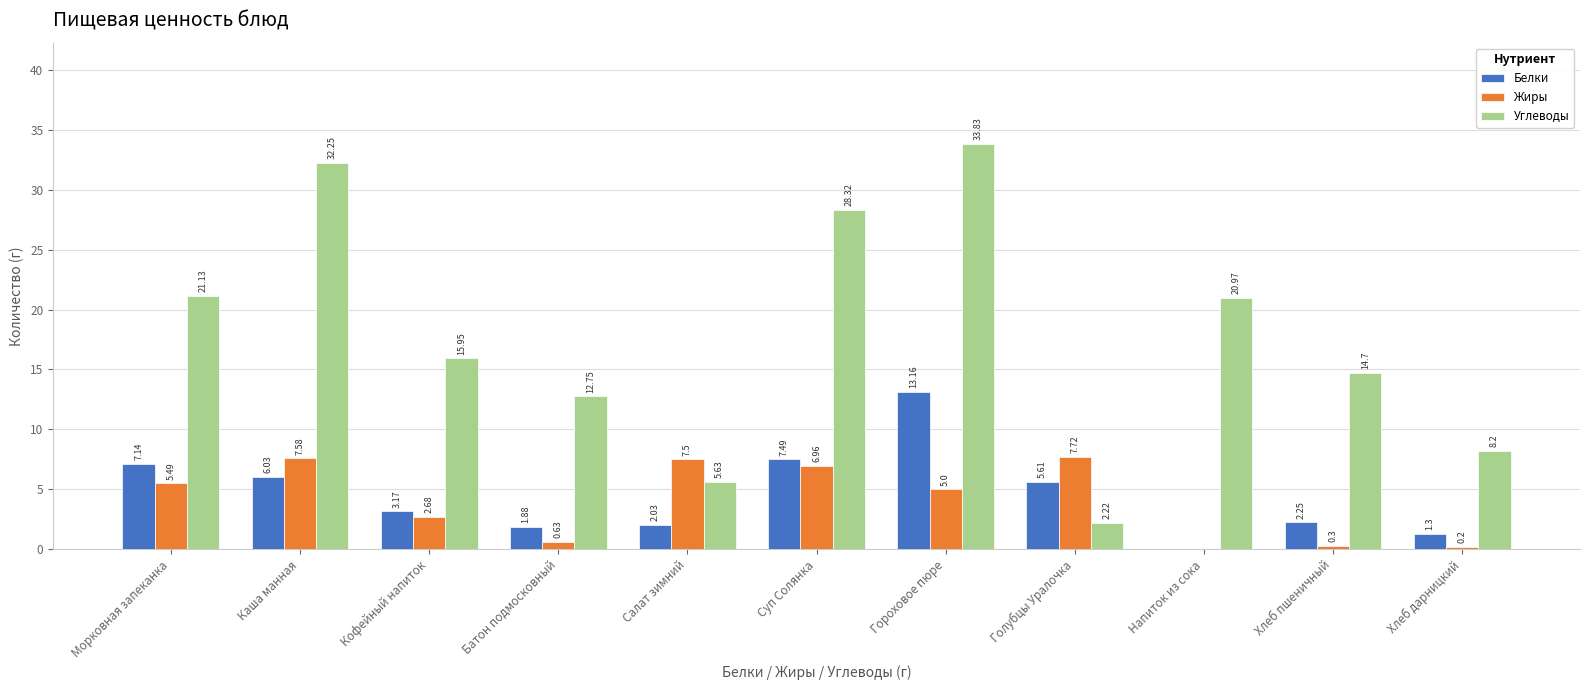

Which series changed the most between Кофейный напиток and Суп Солянка?

Углеводы